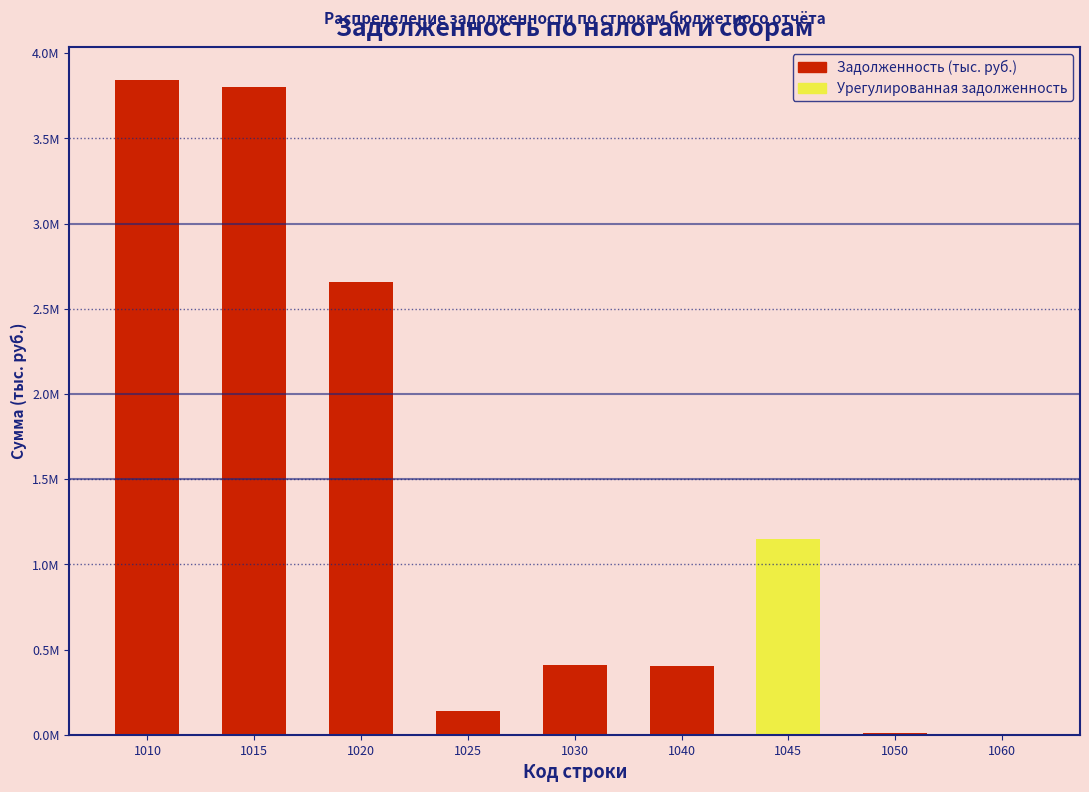

Are the bars horizontal?

No